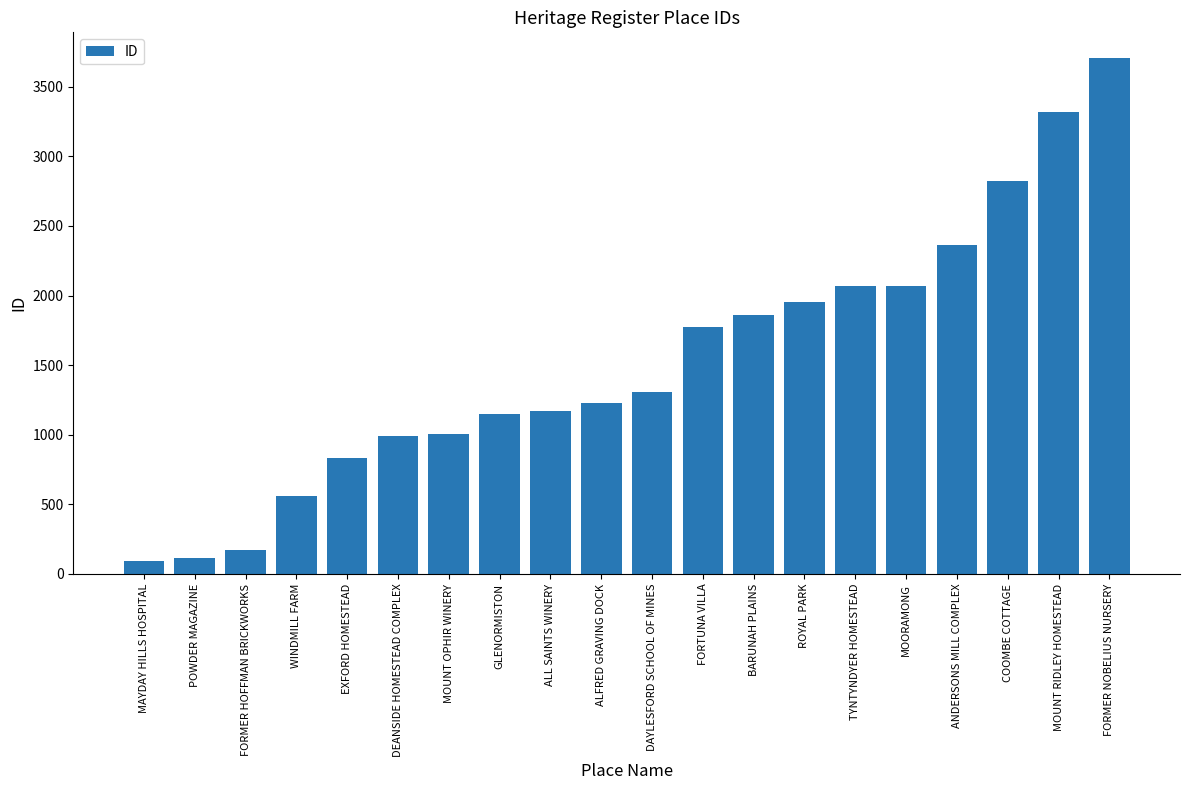

What is the smallest value displayed?

96